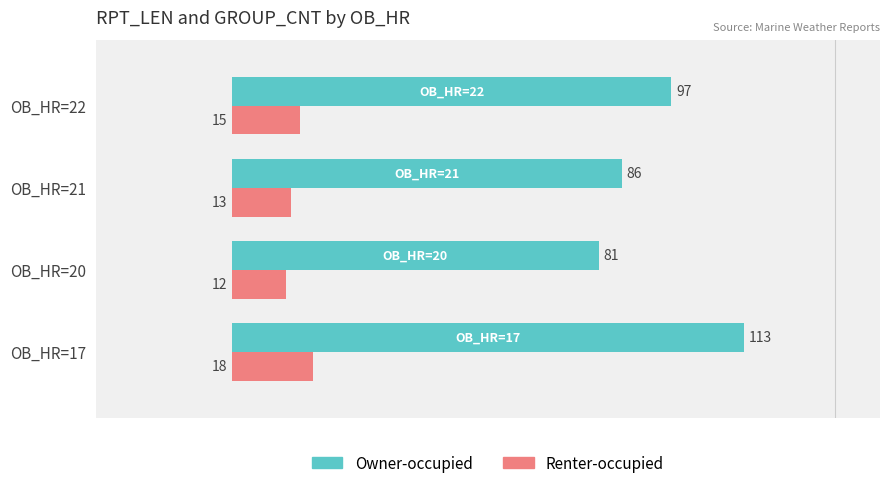

Read the Owner-occupied value at OB_HR=21, to the nearest 5.

85